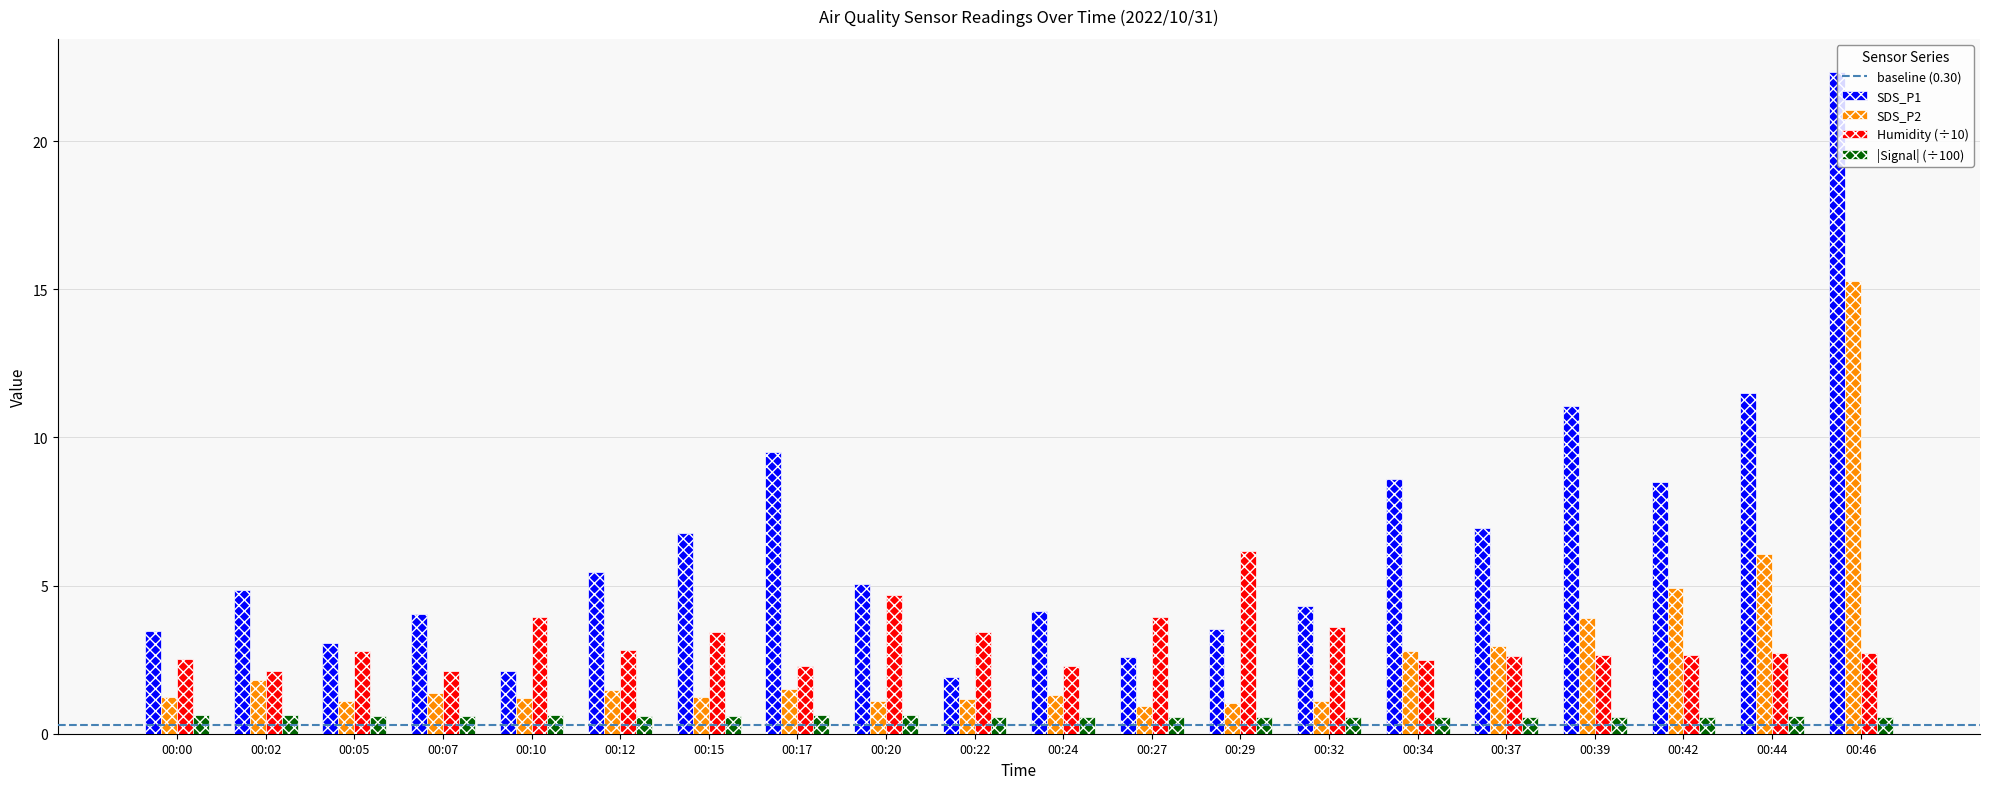

Which series has the largest range (max minus min)?

SDS_P1